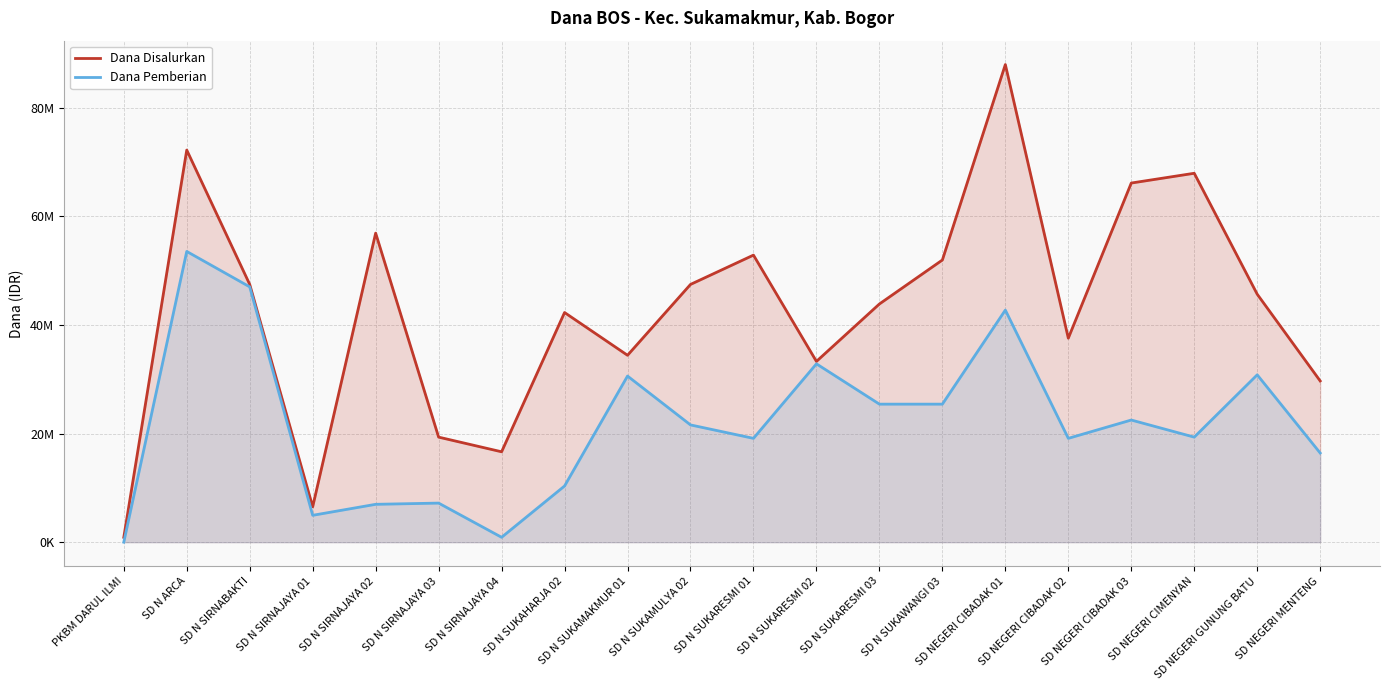

List the series in order of their overall mean, highest first.

Dana Disalurkan, Dana Pemberian